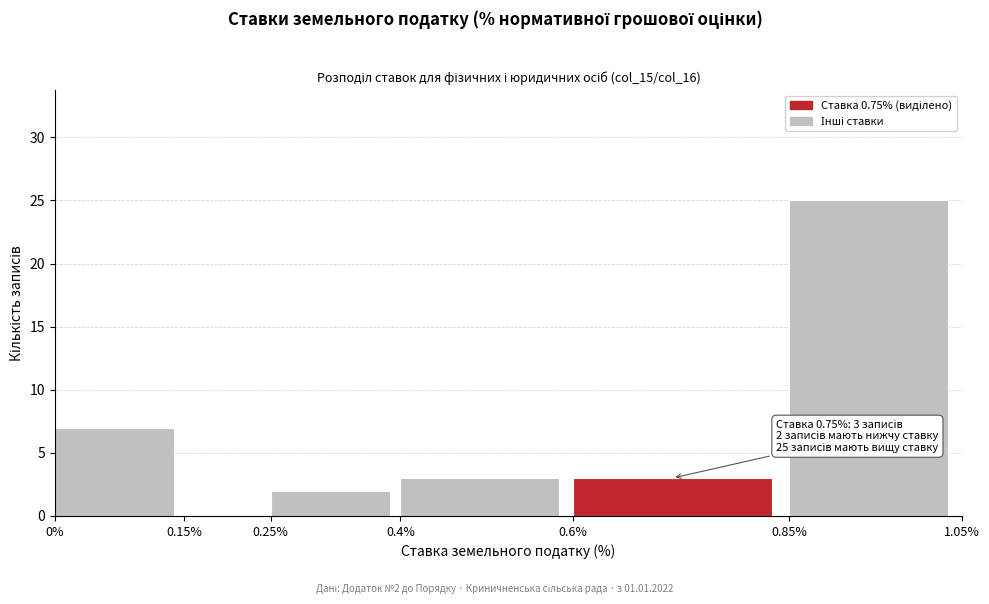

Which range on the x-axis has the tallest bar?

0.85% to 1.05%